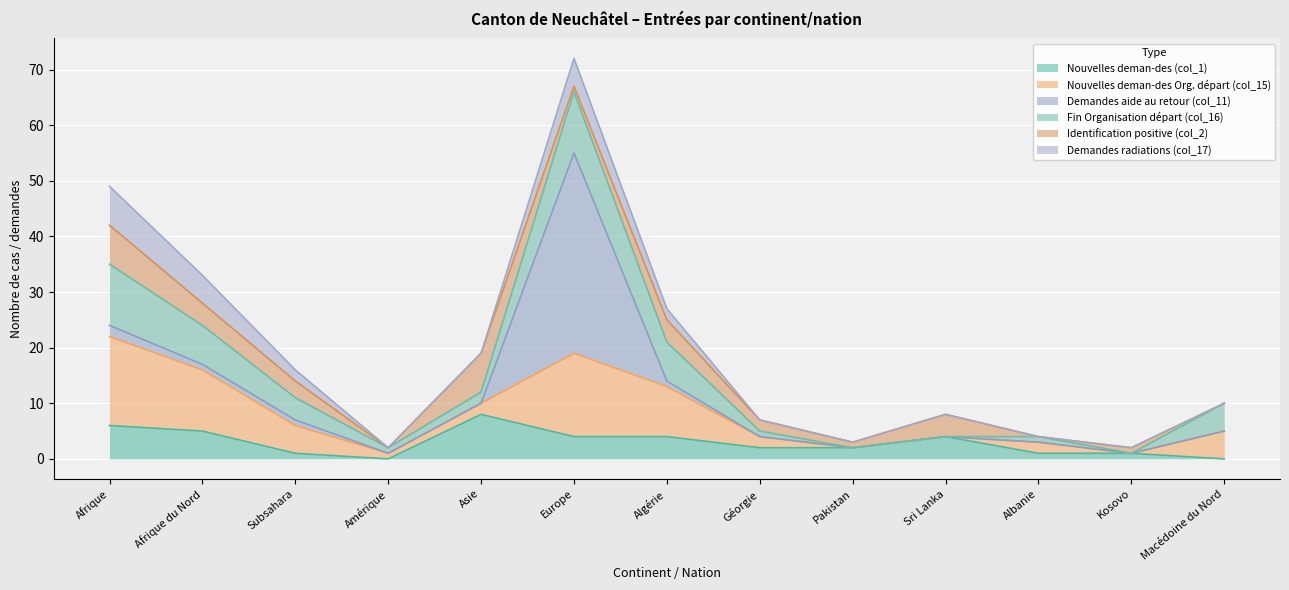

How many lines are shown in the chart?

6